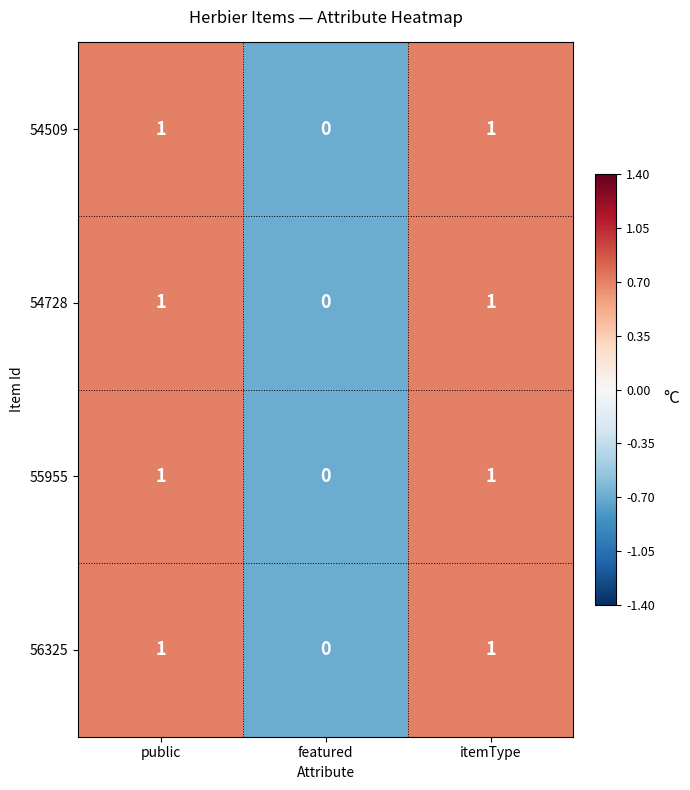

Reading left to right, transcribe all the data shown in this chart.

54509: public=1	featured=0	itemType=1
54728: public=1	featured=0	itemType=1
55955: public=1	featured=0	itemType=1
56325: public=1	featured=0	itemType=1